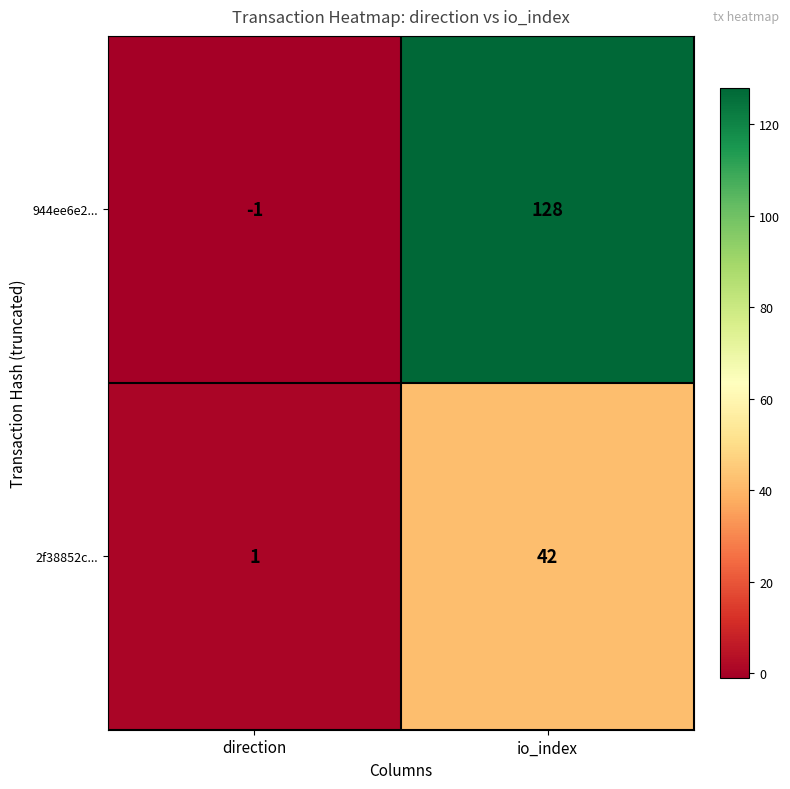

Is it true that 944ee6e2... equals 128 at io_index?

True